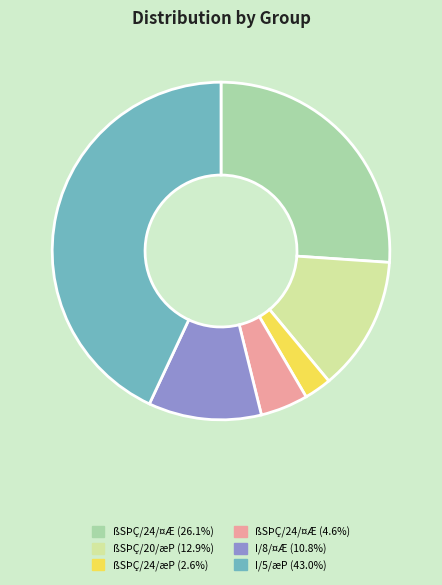

Is there a majority slice in this chart?

No